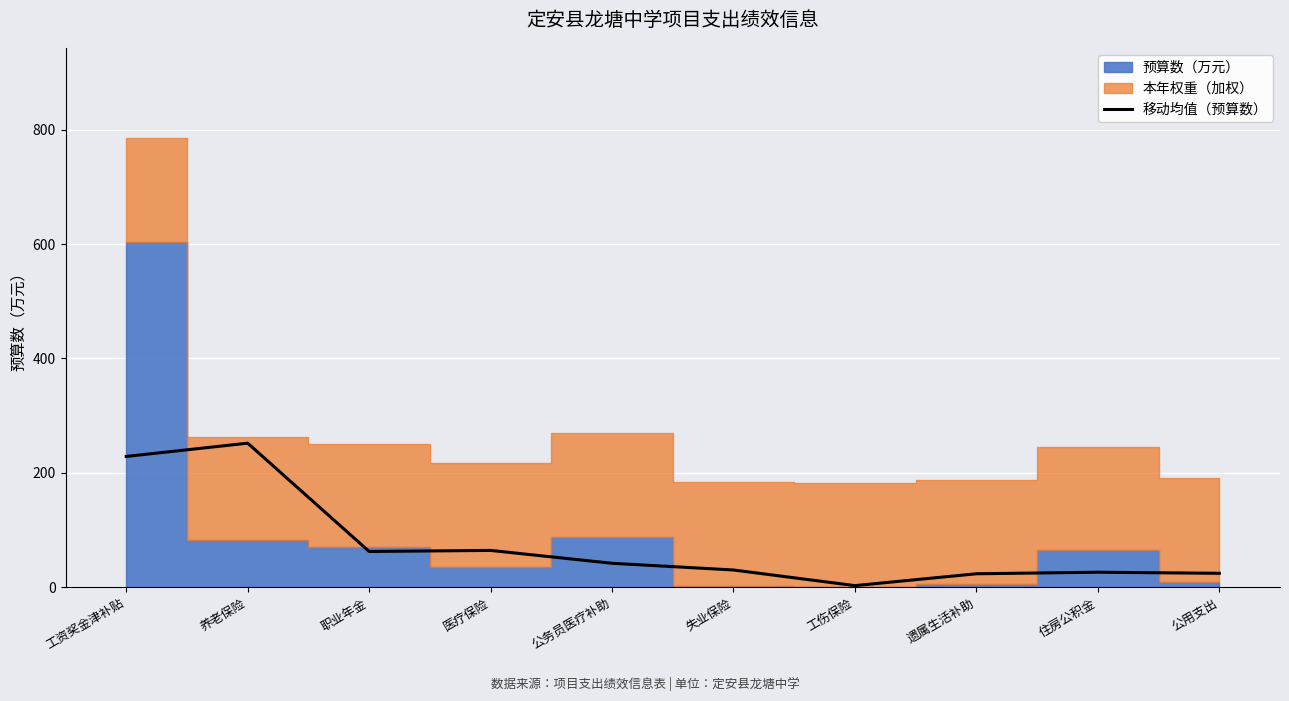

What position from the right is 职业年金?

8